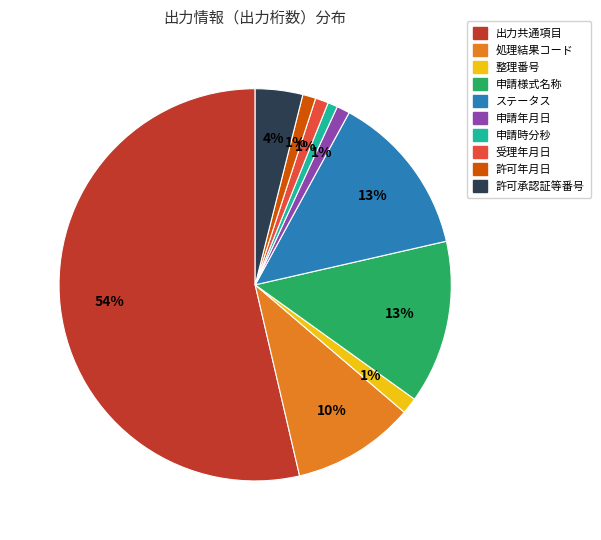

Does 許可年月日 account for over 50% of the chart?

No